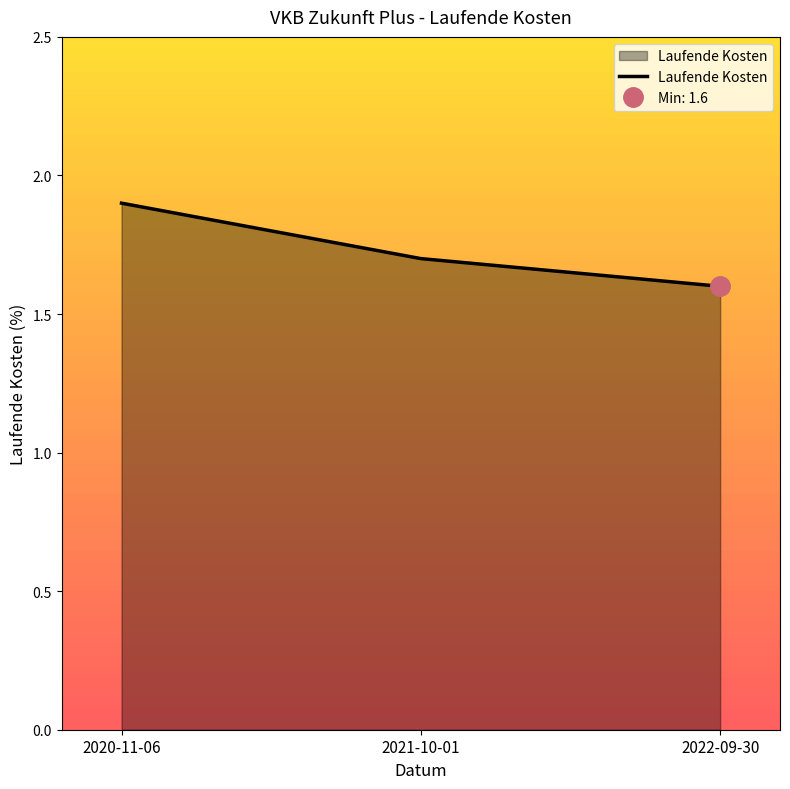

Read the value at 2022-09-30.

1.6